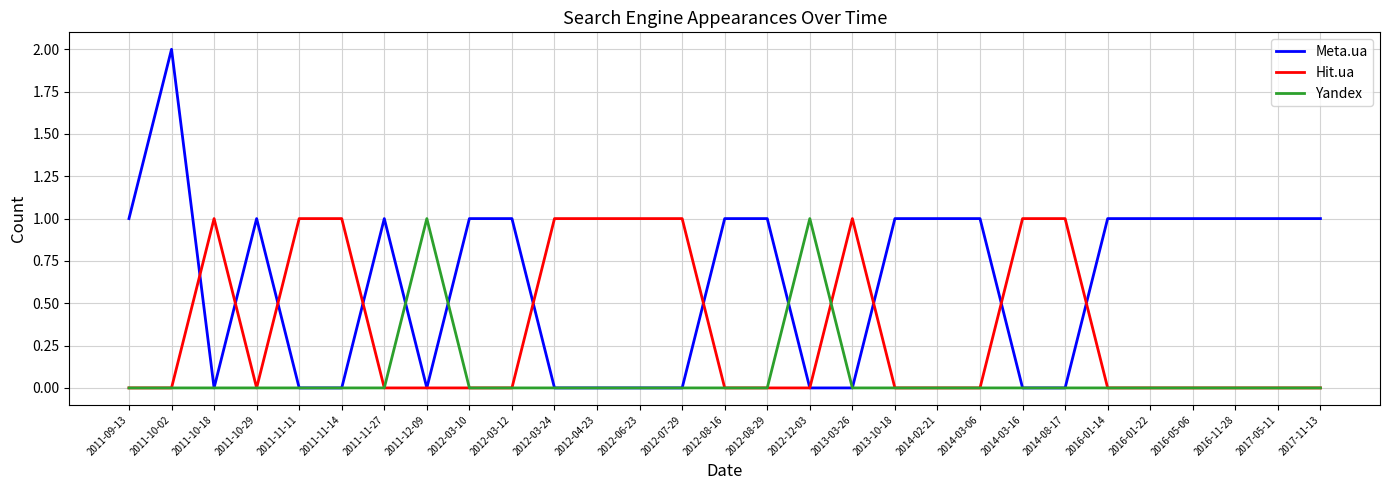

Does the chart display data point markers on the line(s)?

No